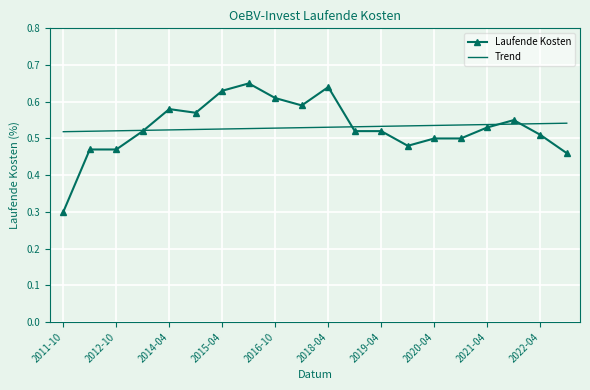

Which series has the widest spread of values?

Laufende Kosten